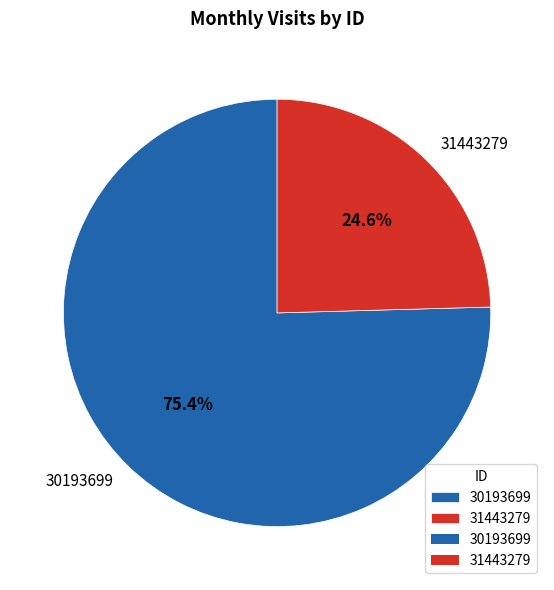

Rank the categories by value from lowest to highest.

31443279, 30193699